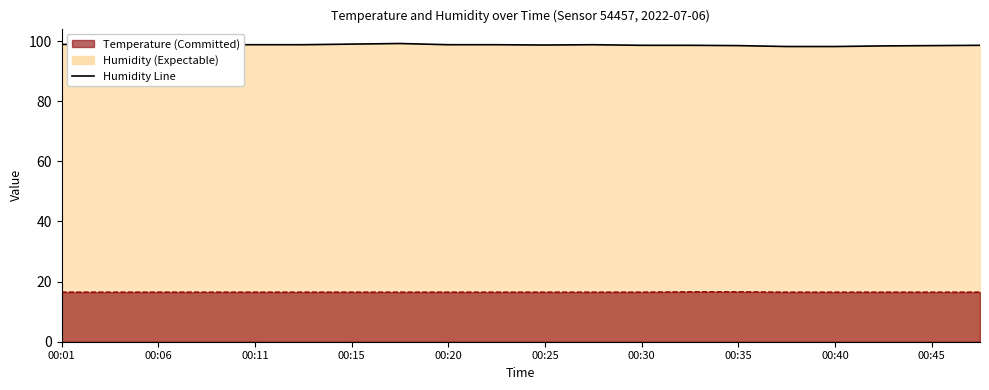

True or false: Humidity Line and Temperature Line cross at least once.

False